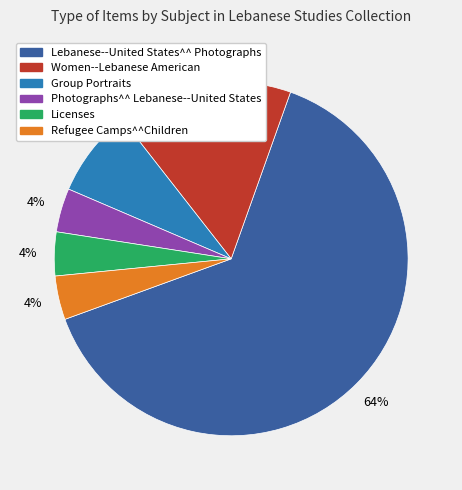

What is the ratio of the value at Refugee Camps^^Children to the value at Group Portraits?

0.5